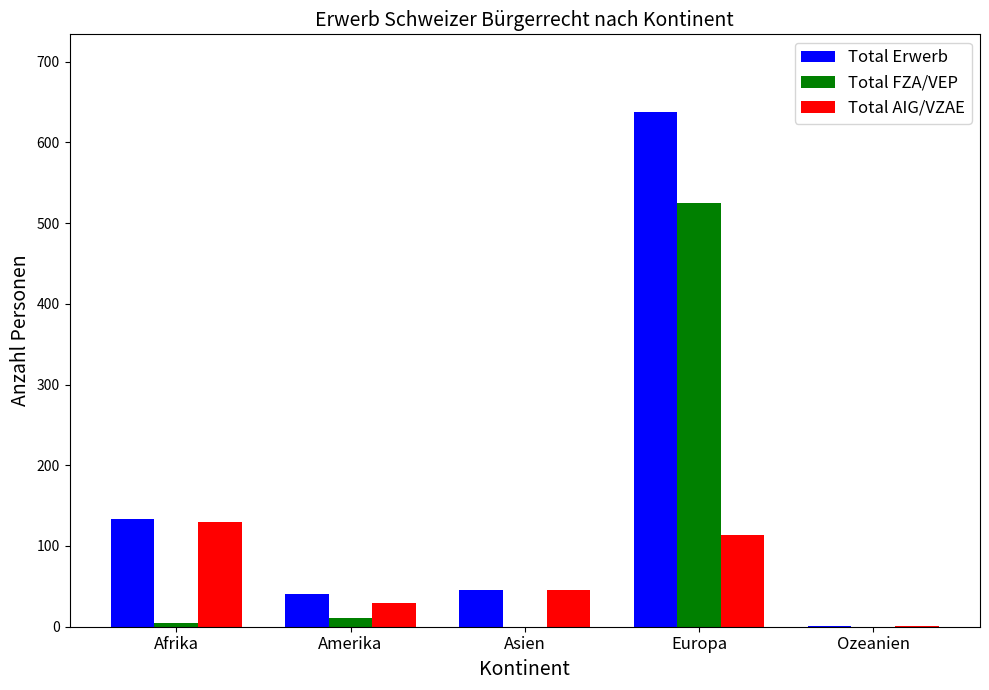

What is the sum of all Total Erwerb values?

859